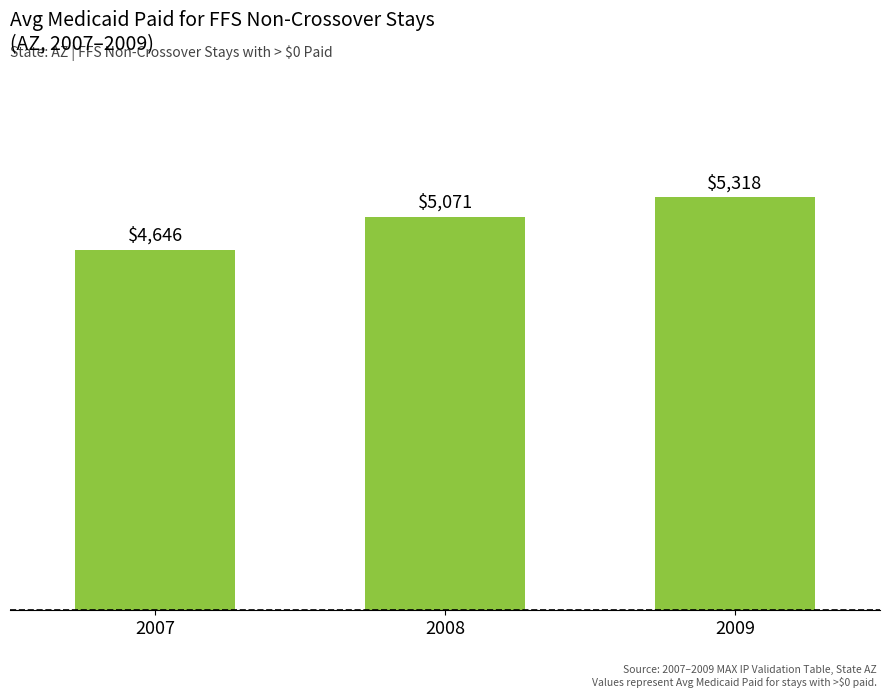

What is the difference between the maximum and minimum values?

671.7